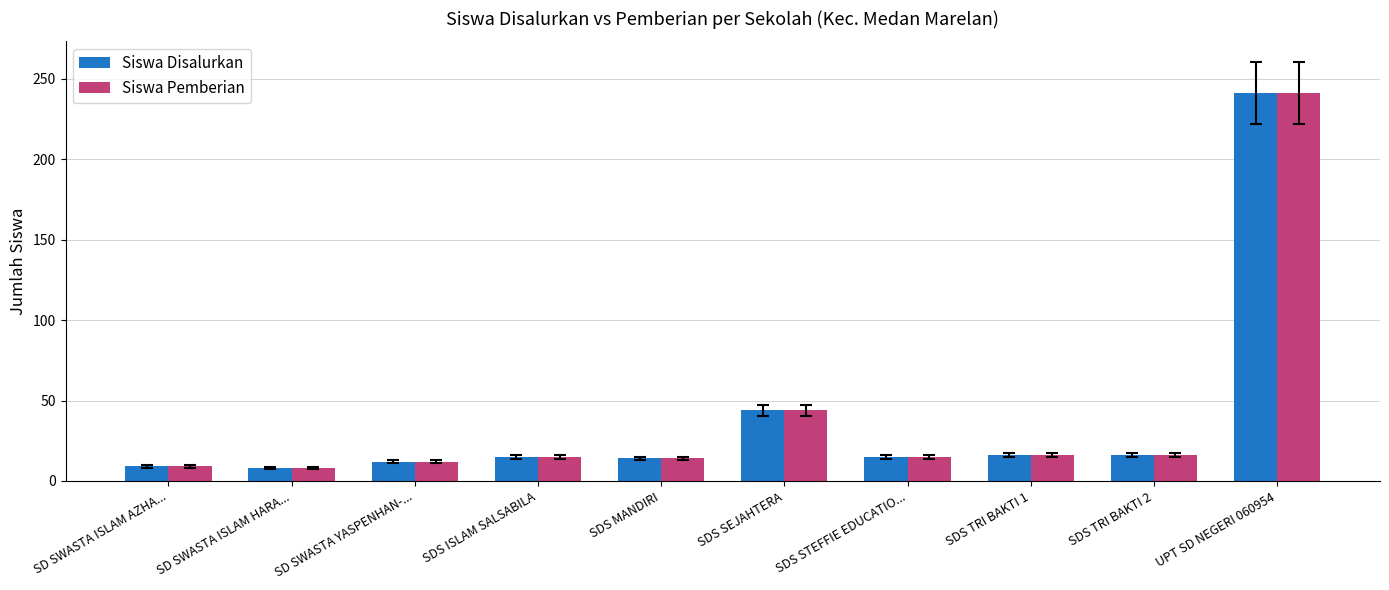

What position from the right is SD SWASTA YASPENHAN-...?

8